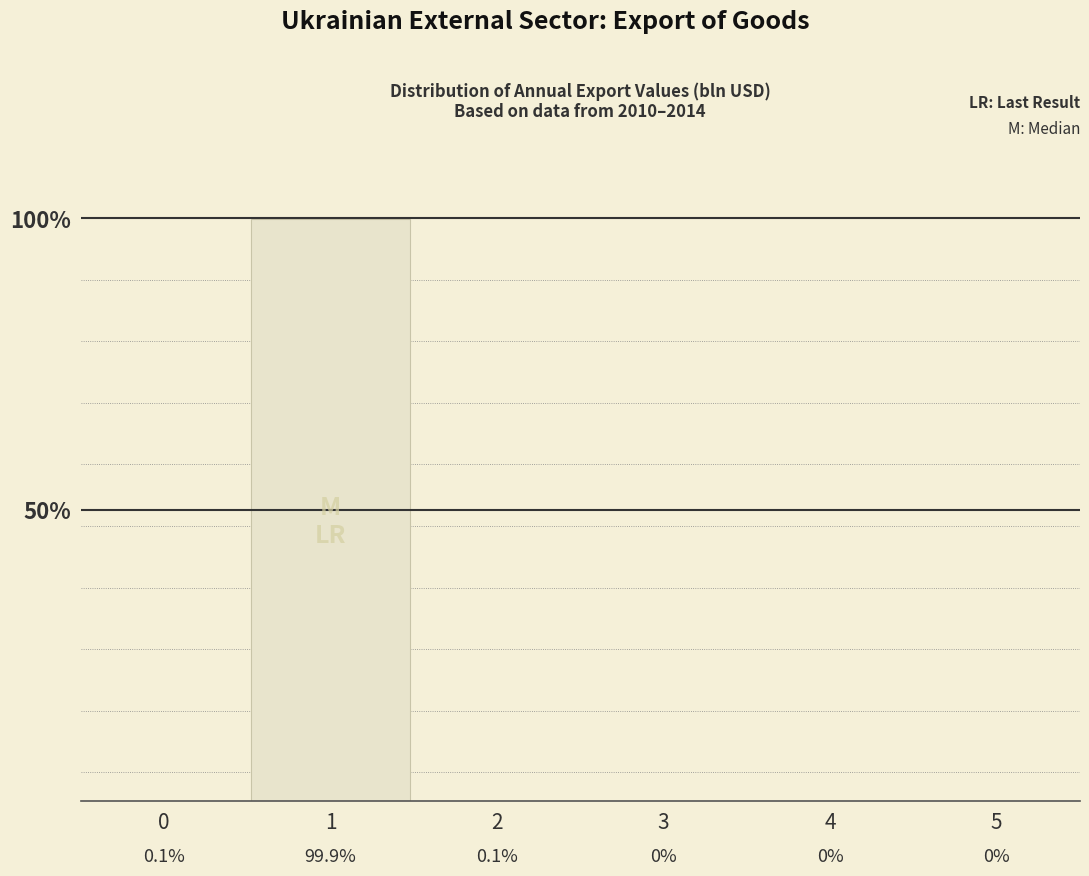

Reading right to left, list all the values displayed in this chart.

5=0.0	4=0.0	3=0.0	2=0.1	1=99.9	0=0.1